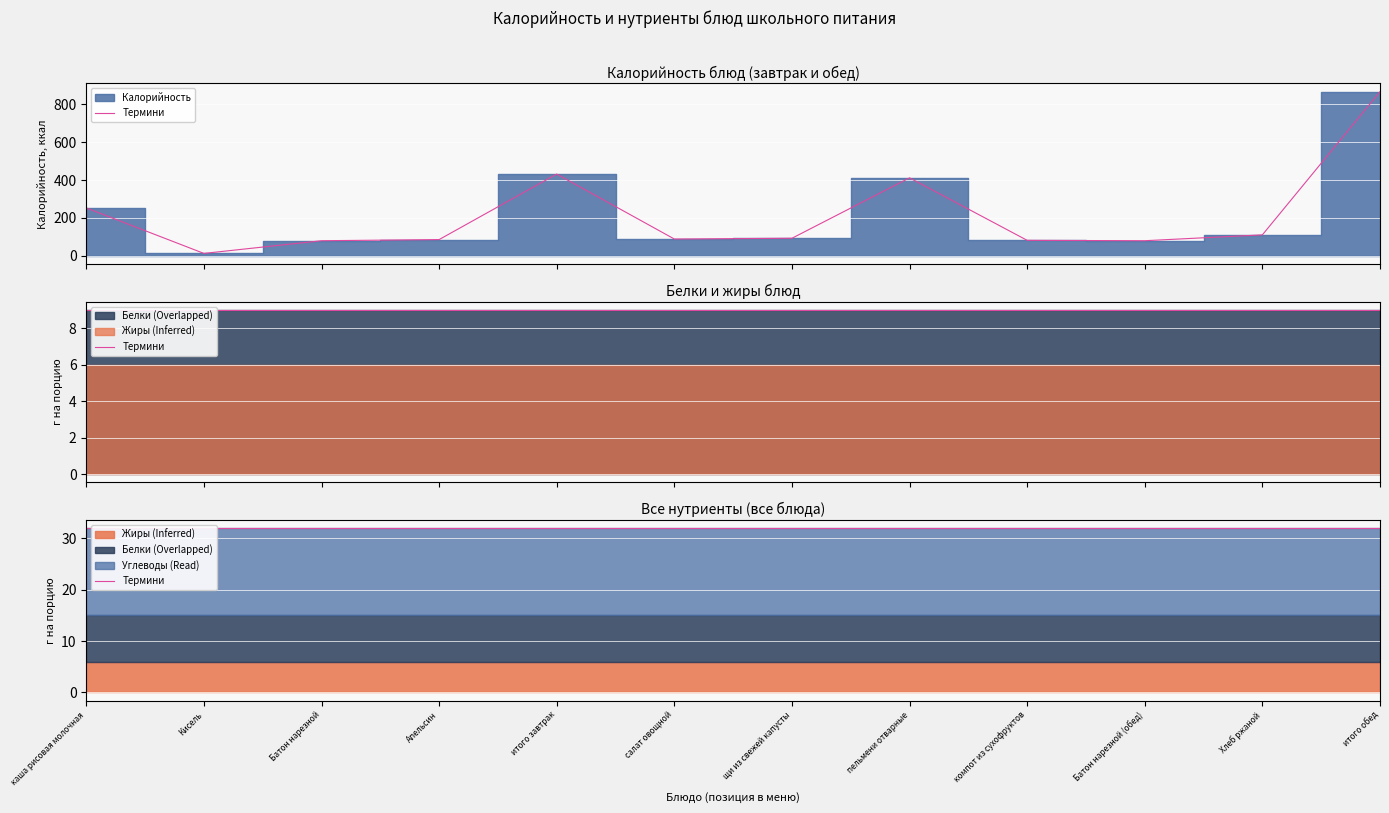

True or false: Жиры has more than 1 points higher than both neighbors.

False